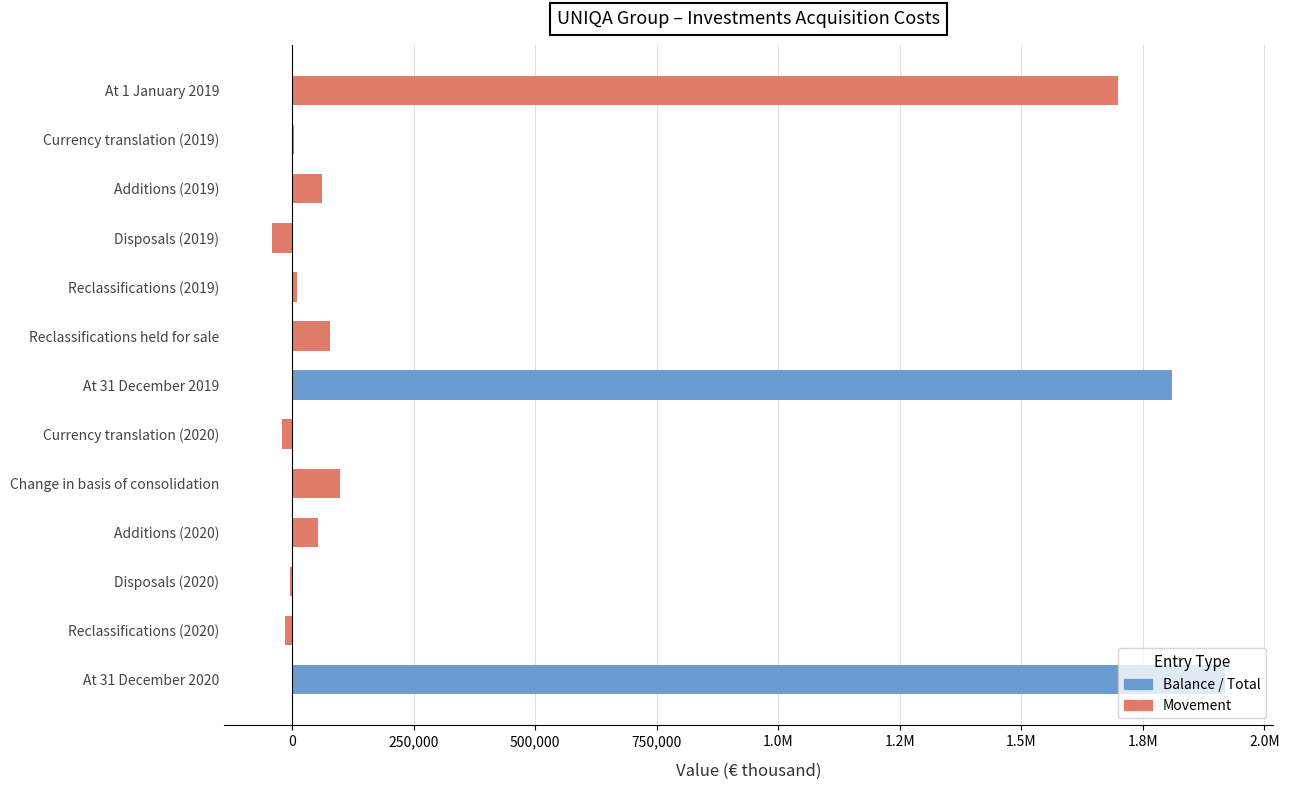

Are the bars horizontal?

Yes